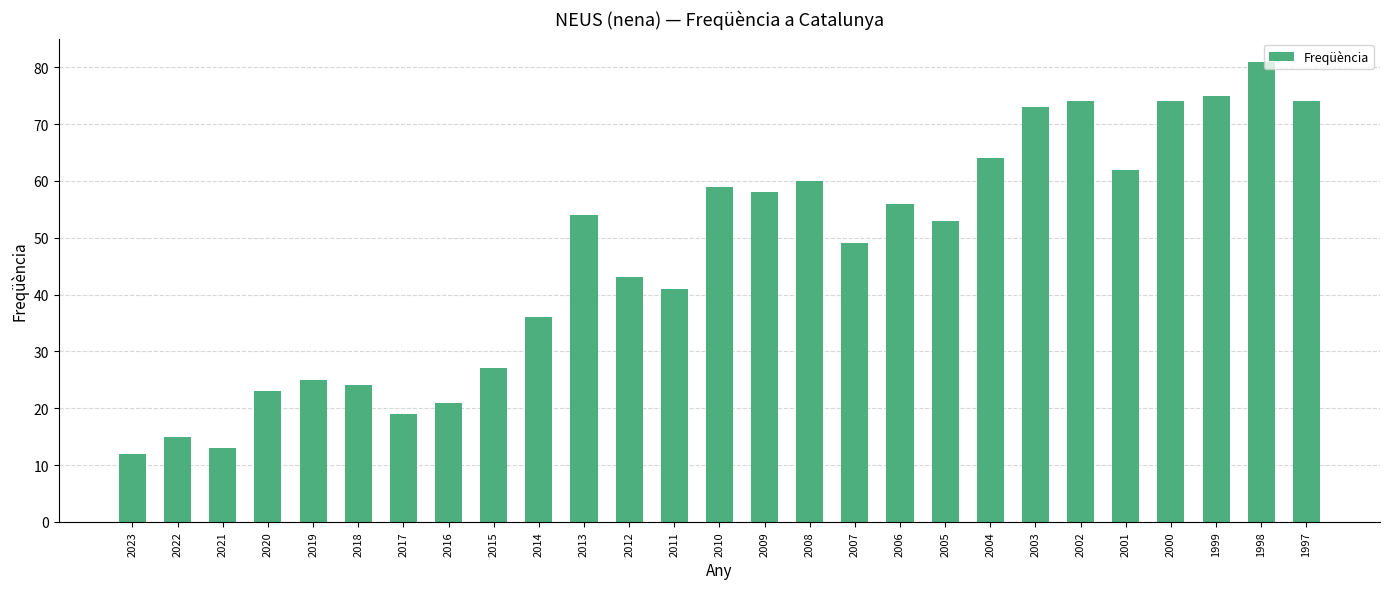

What is the approximate value at 2021, to the nearest 10?

10